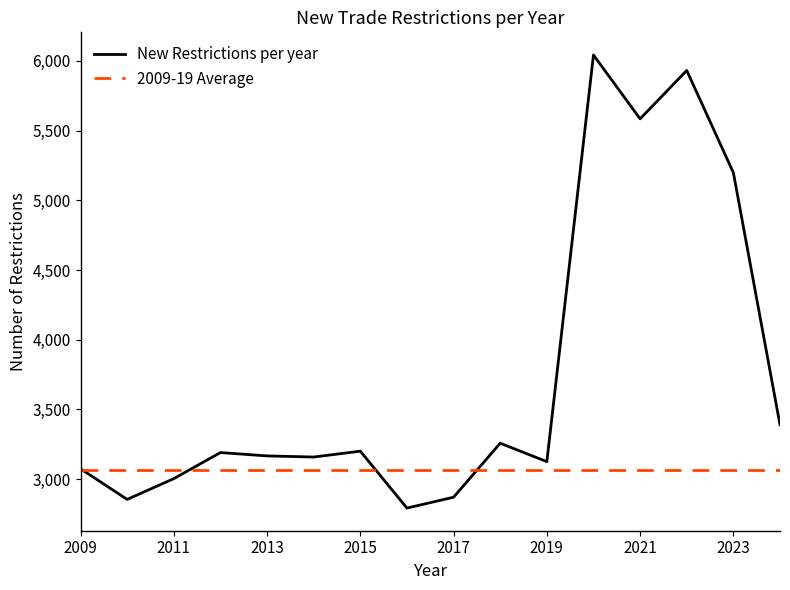

Rank the series by their maximum value, from lowest to highest.

2009-19 Average, New Restrictions per year